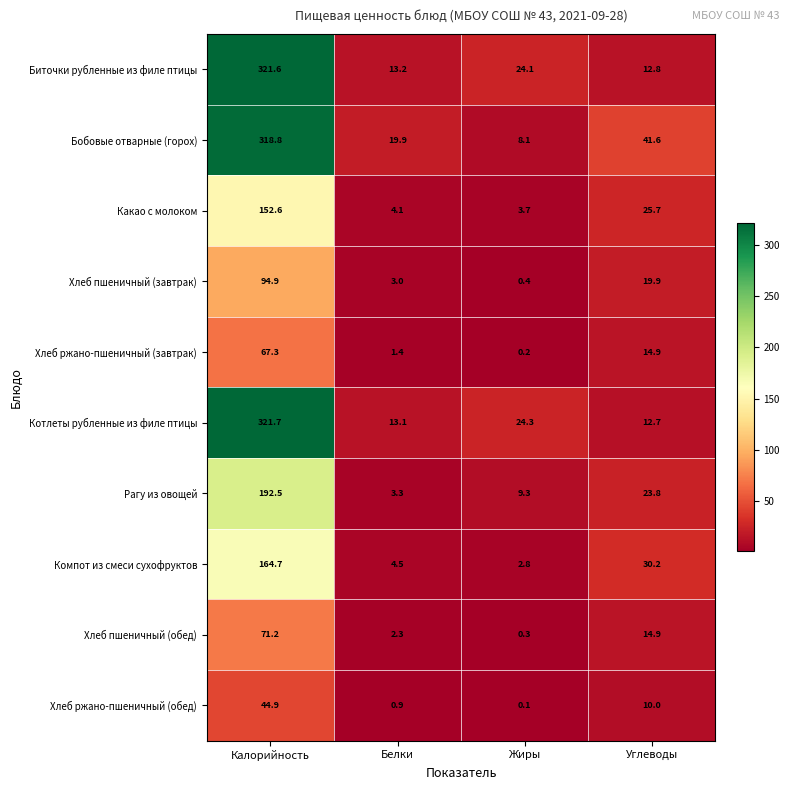

Is it true that Какао с молоком equals 42.4 at Углеводы?

False